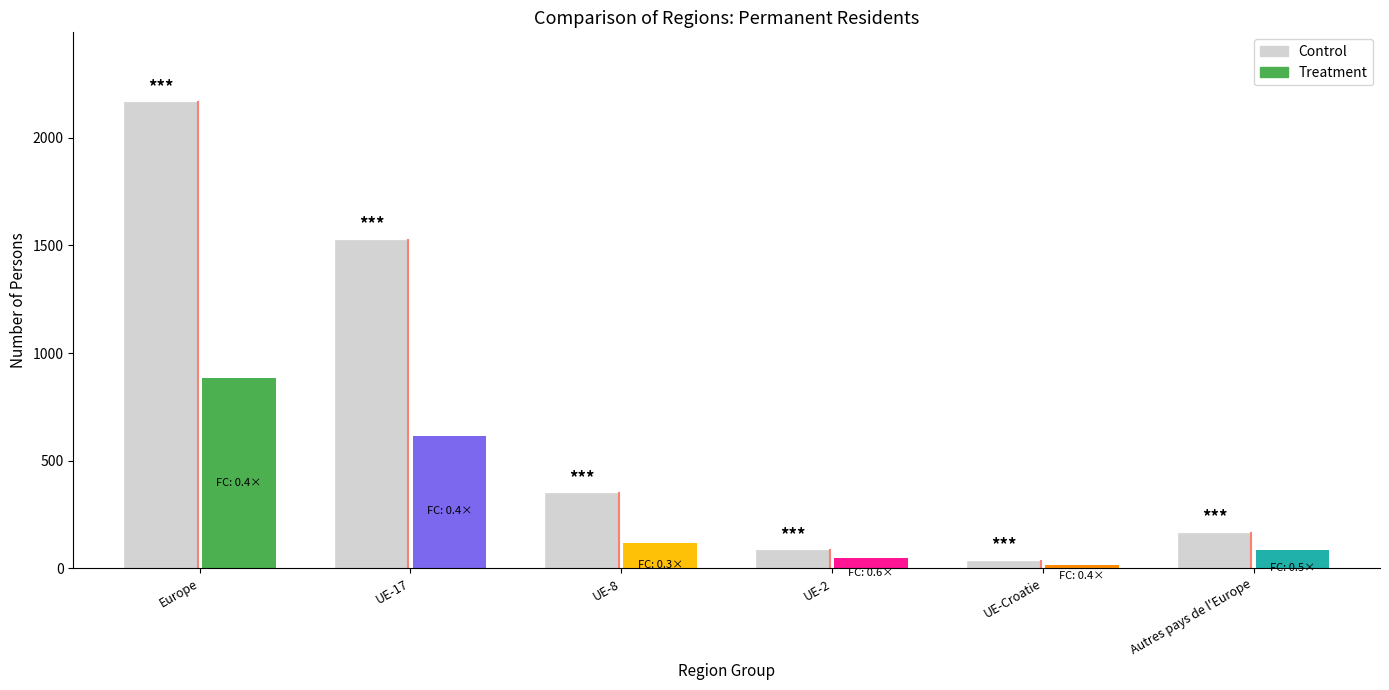

Reading left to right, transcribe all the data shown in this chart.

Control: Europe=2165	UE-17=1525	UE-8=349	UE-2=84	UE-Croatie=35	Autres pays de l'Europe=166
Treatment: Europe=882	UE-17=616	UE-8=118	UE-2=47	UE-Croatie=14	Autres pays de l'Europe=87